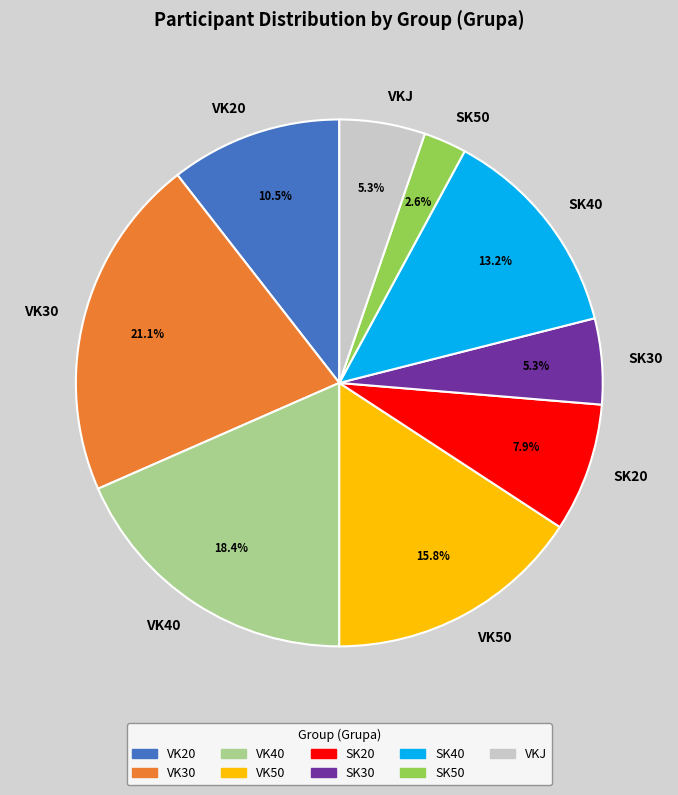

What is the largest slice in the pie chart?

VK30